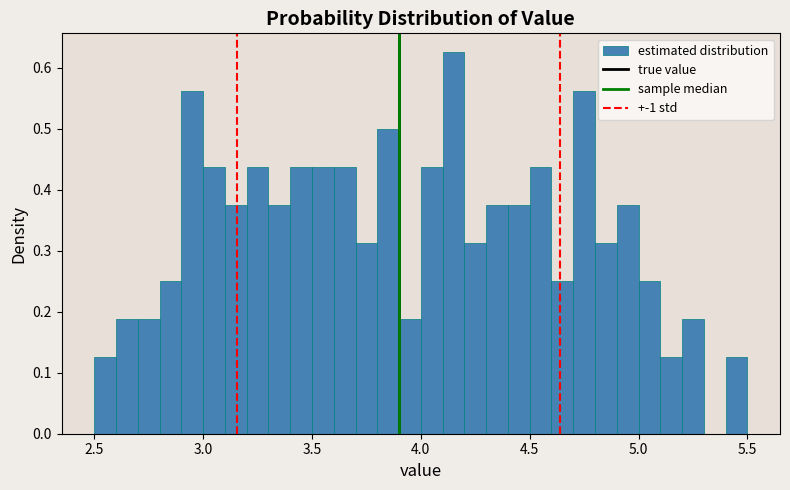

Read against the x-axis, roughly where is the centre of the tallest bar?

4.15